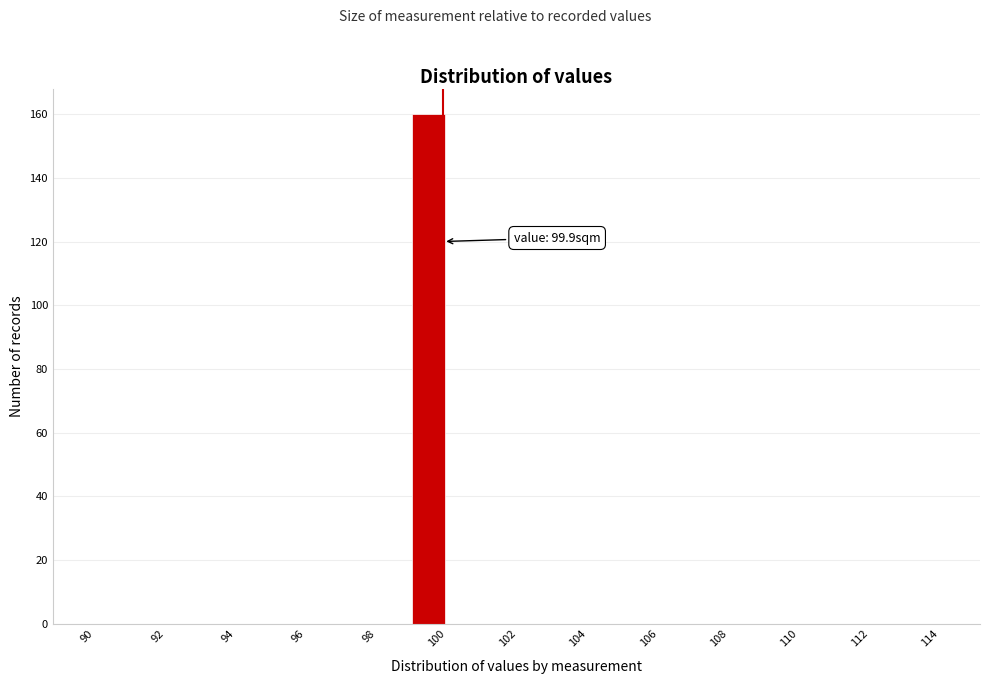

Which range on the x-axis has the tallest bar?

99 to 100